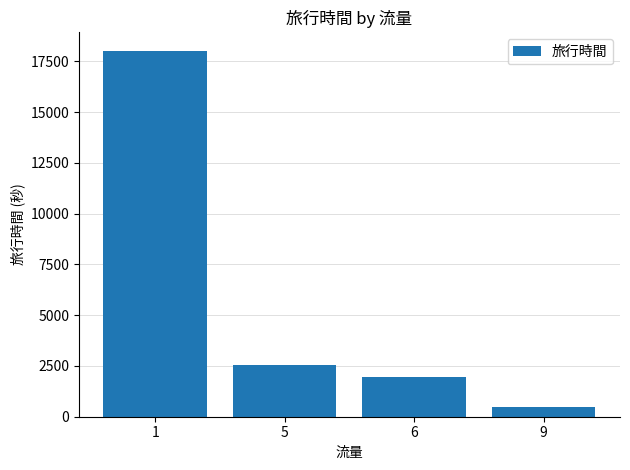

What is the minimum value shown in the chart?

494